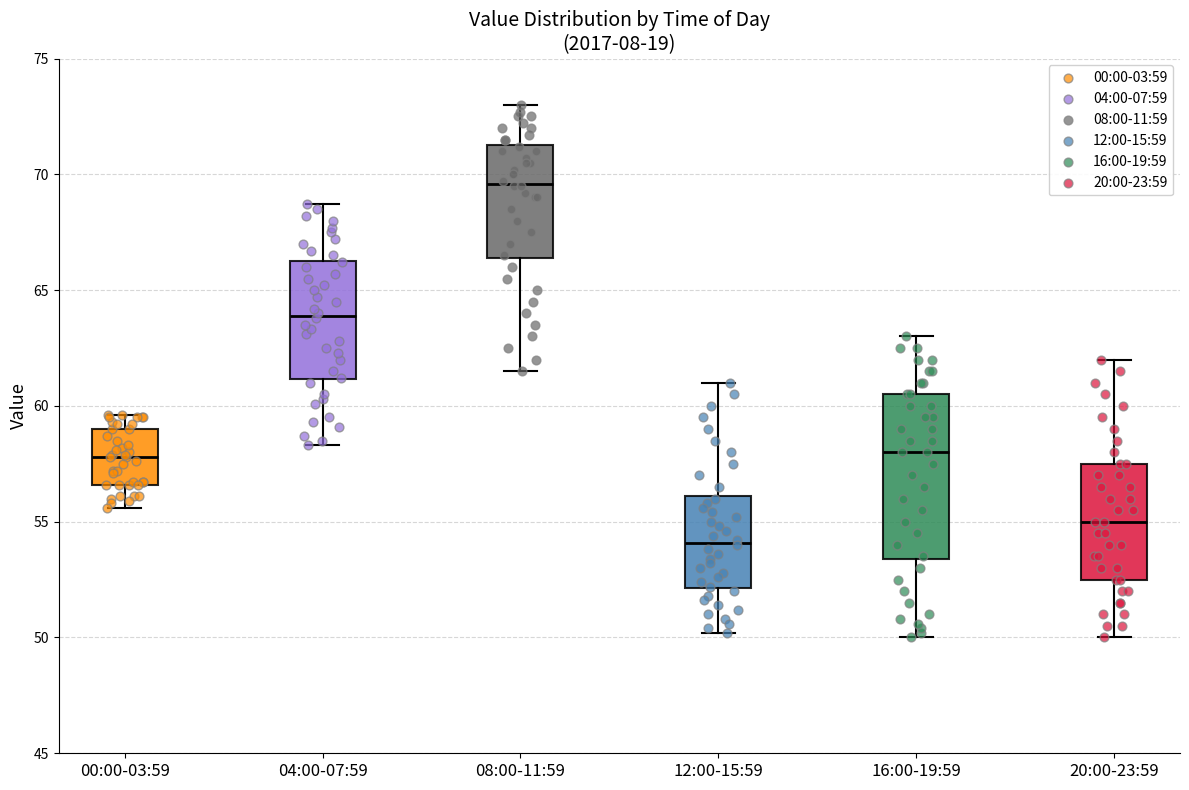

Reading left to right, transcribe this box plot: for each box, give where its median line is, the range the box spans, and where its two whiskers end, as read against the y-axis. The values are not printed on the chart, so give them approximately, as read against the axis.

00:00-03:59: median 58.0, box 56.5 to 59.0, whiskers 55.5 to 59.5
04:00-07:59: median 64.0, box 61.0 to 66.5, whiskers 58.5 to 68.5
08:00-11:59: median 69.5, box 66.5 to 71.5, whiskers 61.5 to 73.0
12:00-15:59: median 54.0, box 52.0 to 56.0, whiskers 50.0 to 61.0
16:00-19:59: median 58.0, box 53.5 to 60.5, whiskers 50.0 to 63.0
20:00-23:59: median 55.0, box 52.5 to 57.5, whiskers 50.0 to 62.0